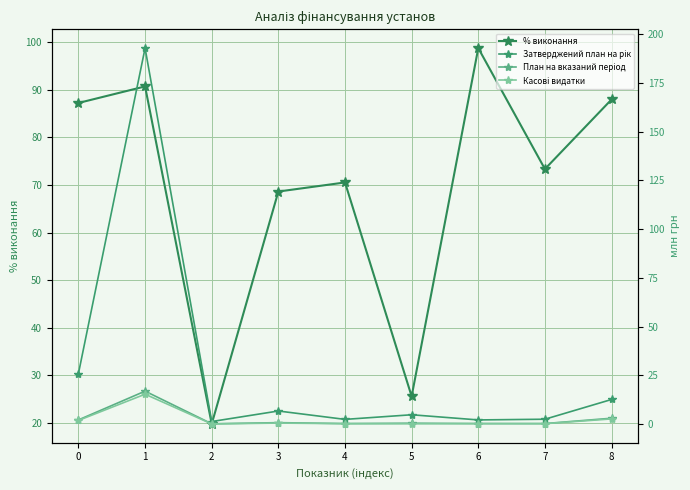

What is the difference between the maximum and minimum values in the Затверджений план на рік series?

191.6